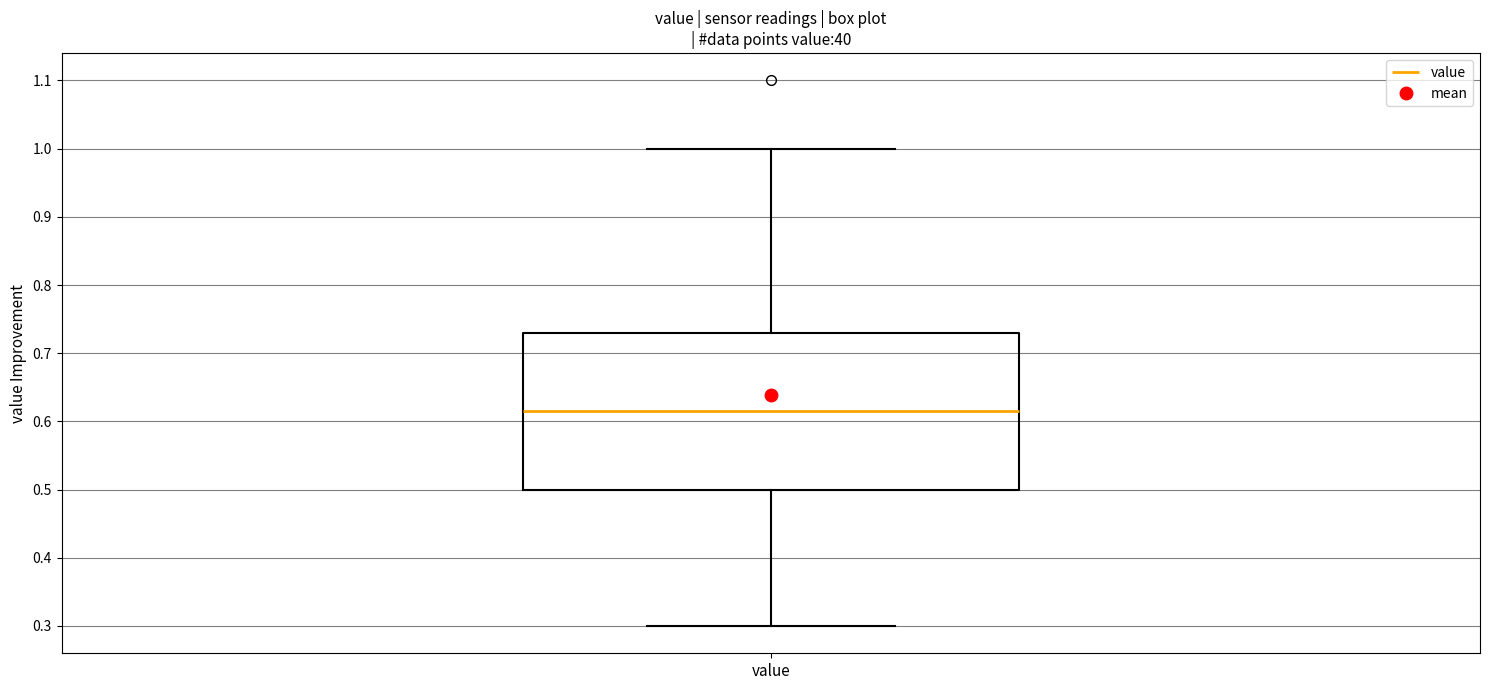

Where does the median line of the box for value sit on the y-axis? The values are not printed on the chart, so give them approximately, as read against the axis.

0.62